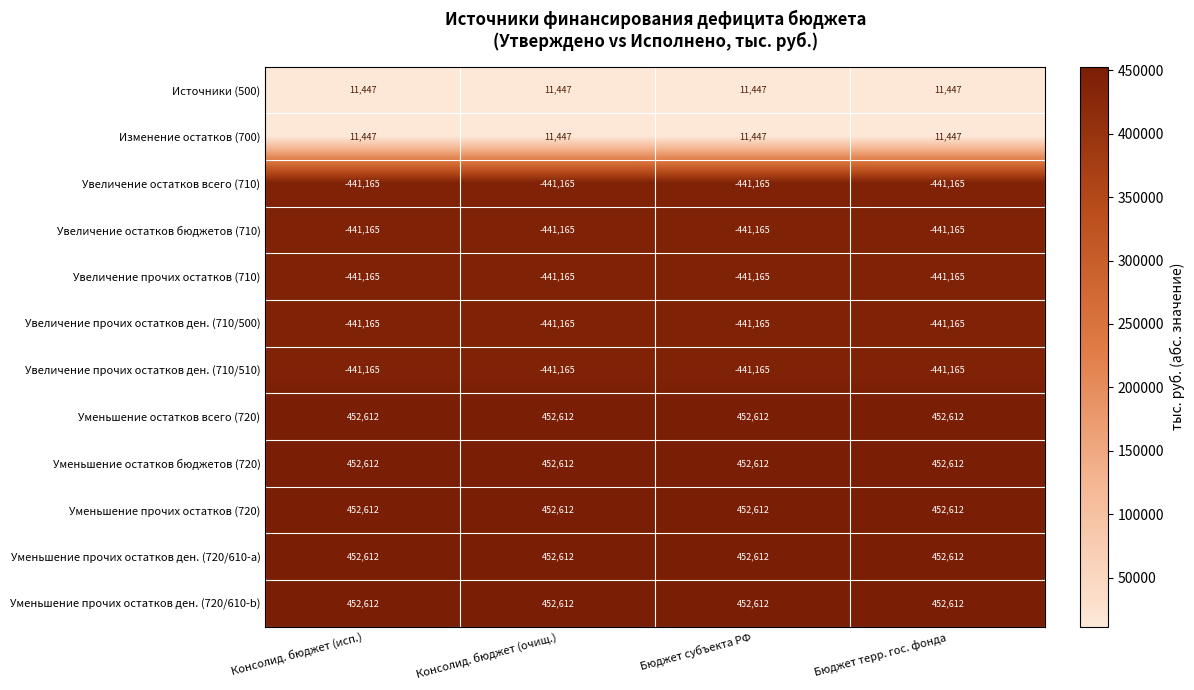

The value of Источники (500) at Бюджет терр. гос. фонда is 5086. True or false?

False